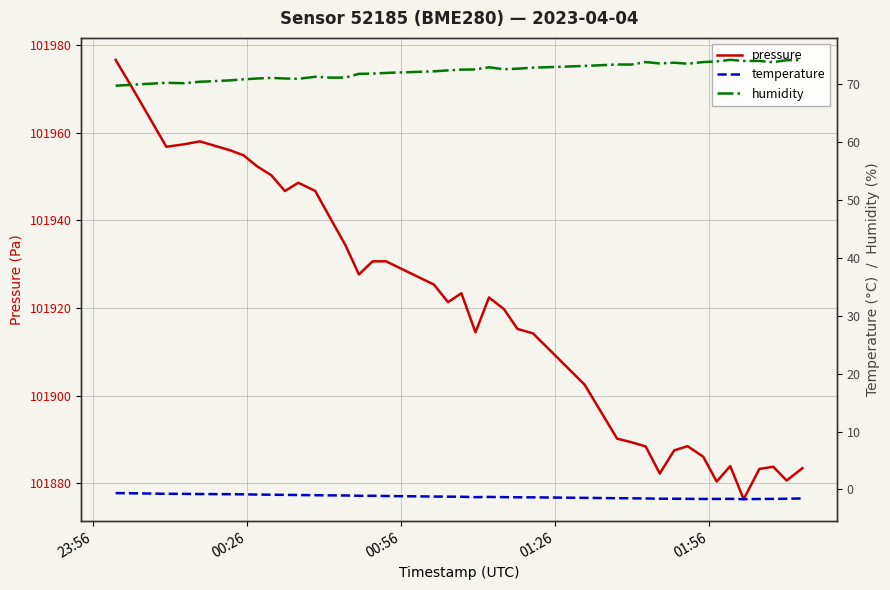

List the series in order of their peak value, highest first.

pressure, humidity, temperature